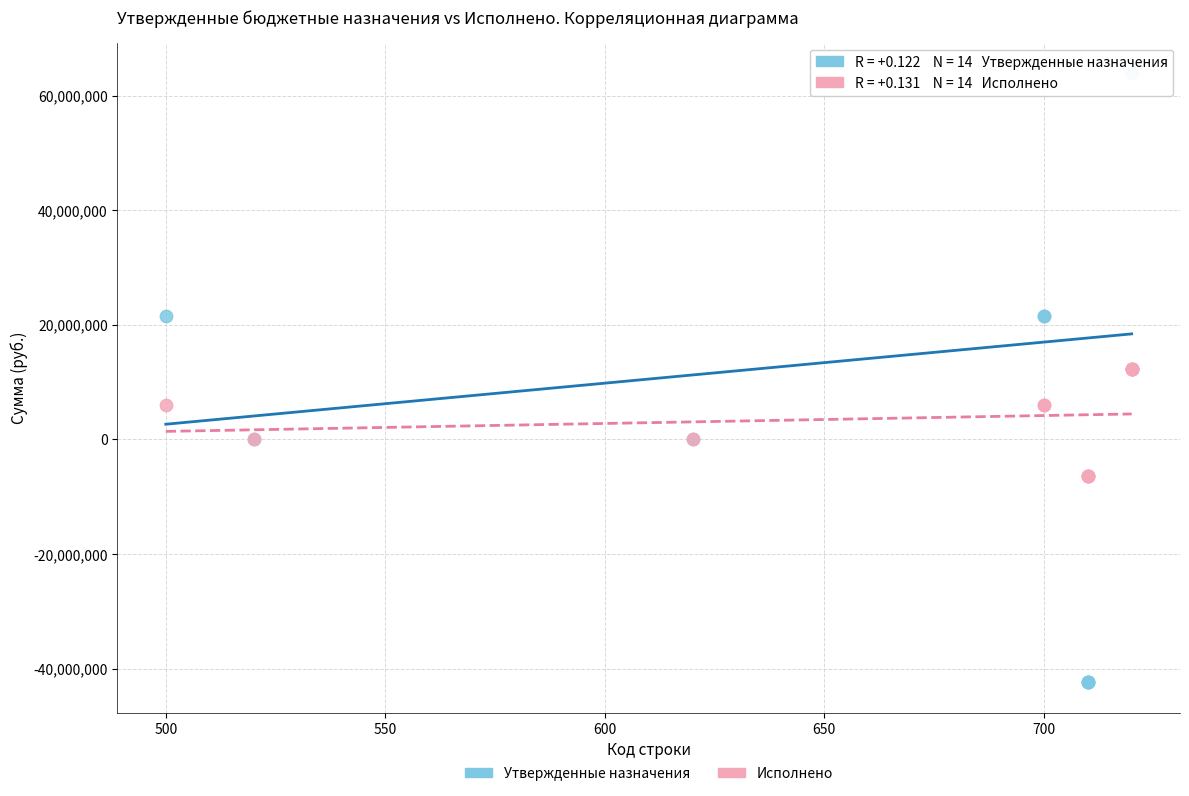

Which series reaches the minimum Y coordinate?

Утвержденные назначения